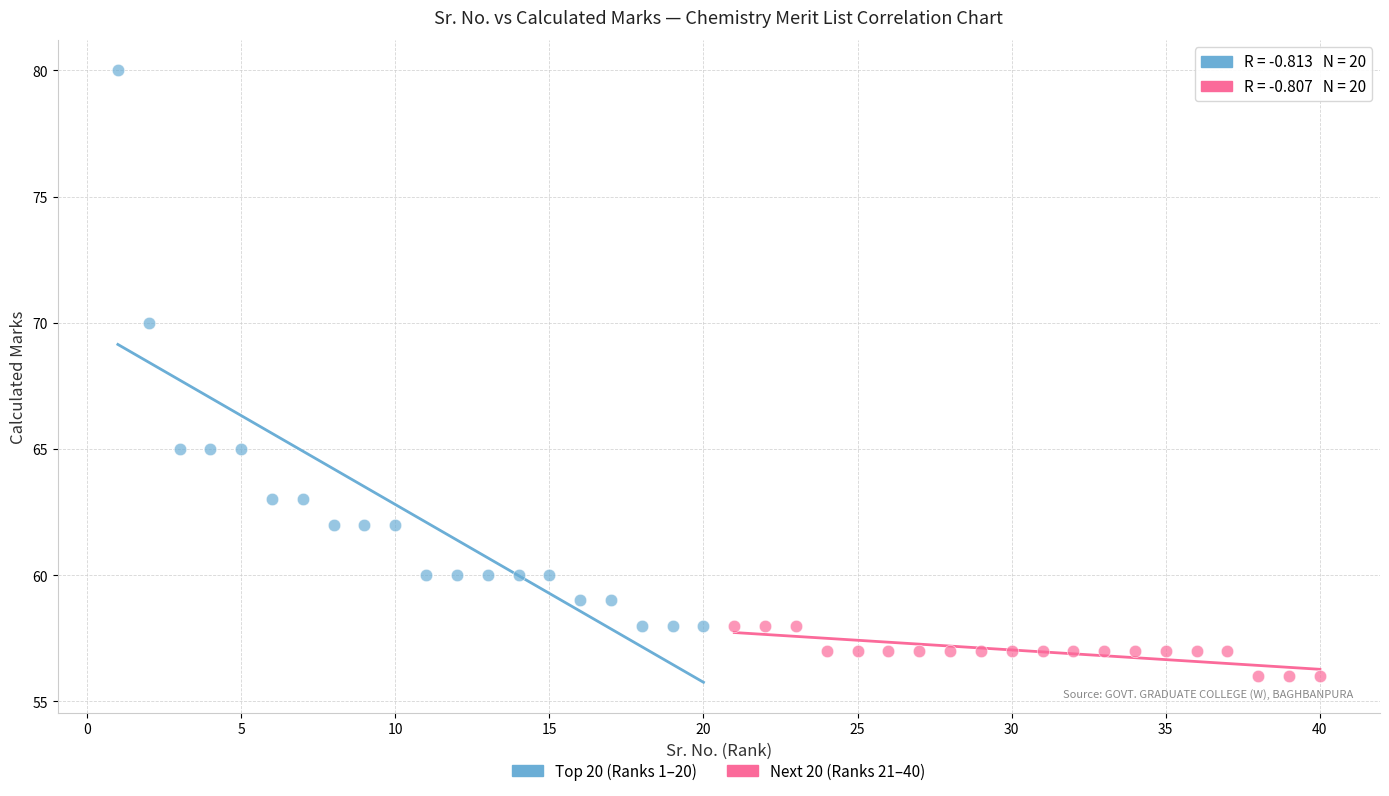

Which series contains the highest Y value?

Top 20 (Ranks 1–20)